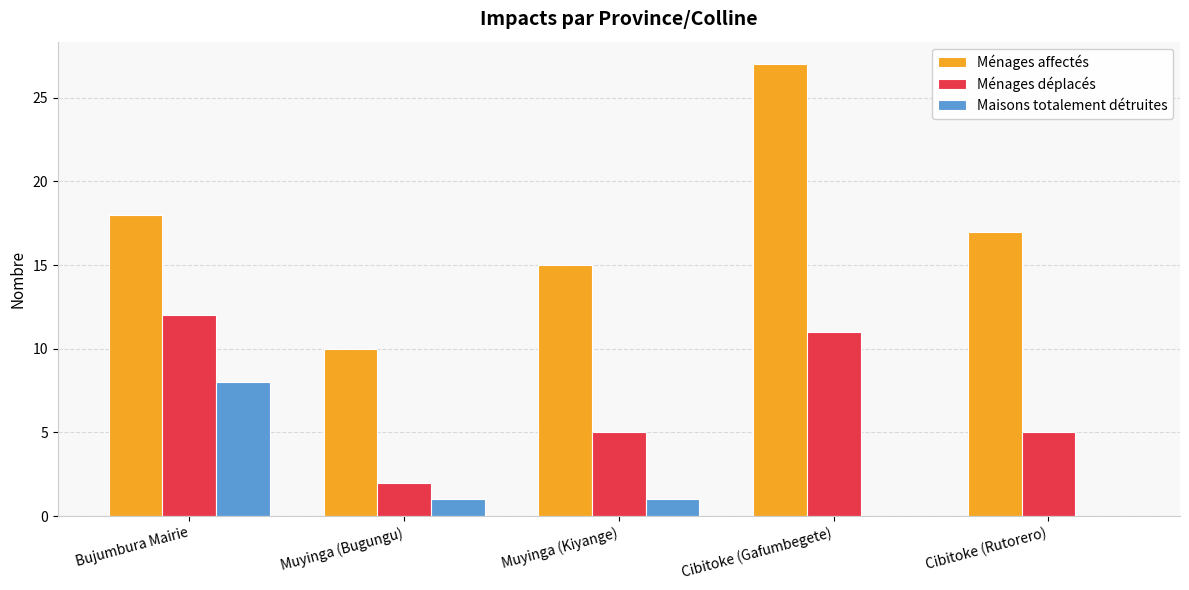

What is the approximate value of Ménages déplacés at Cibitoke (Gafumbegete)?

11